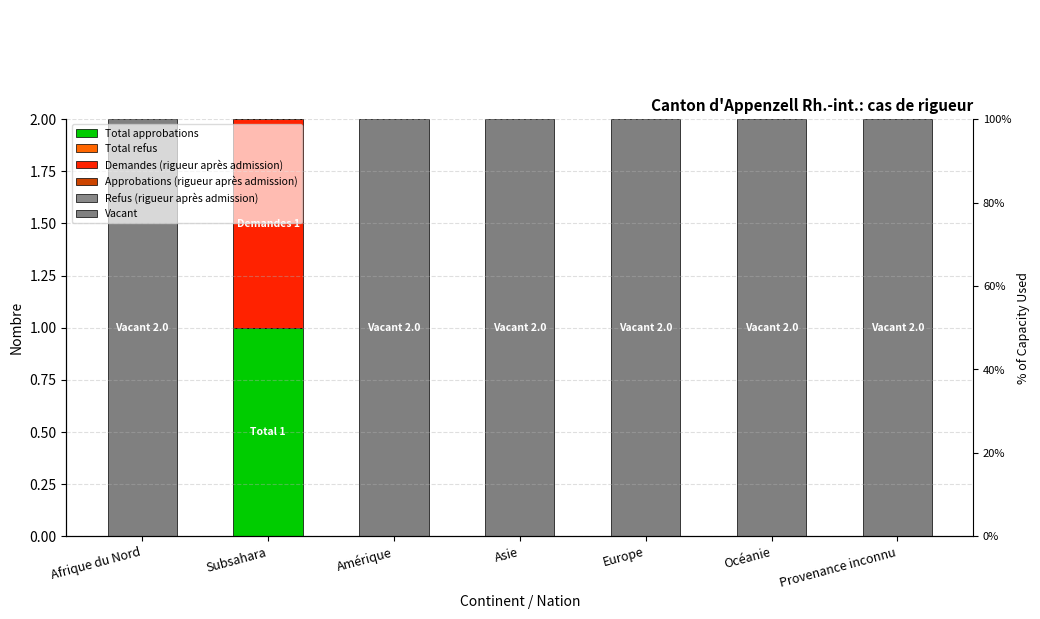

Which series has the largest range (max minus min)?

Vacant